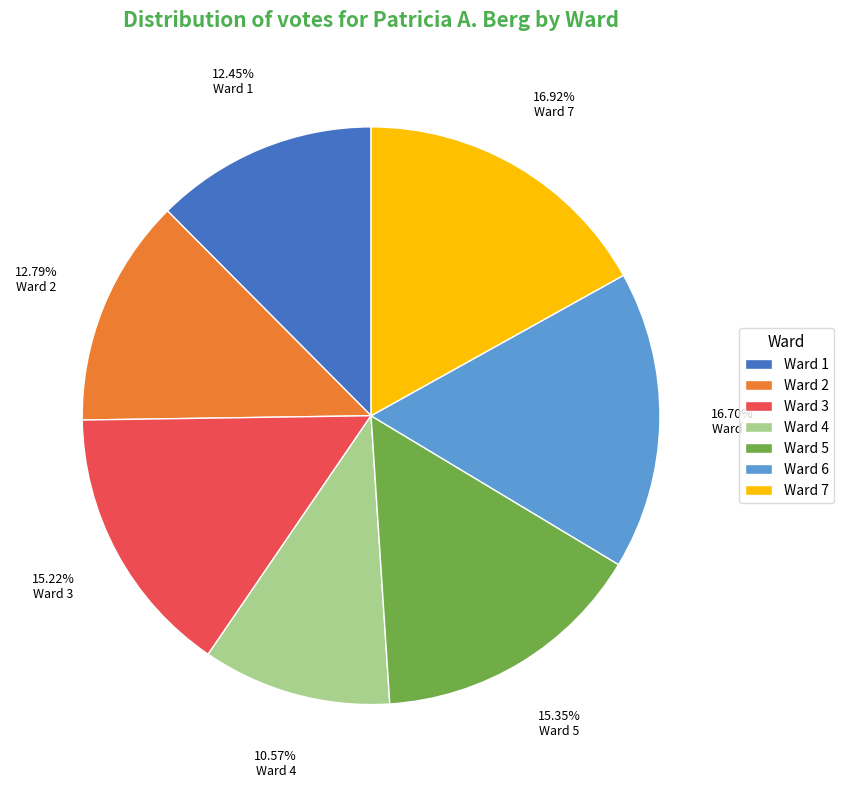

Approximately how many times larger is the value at Ward 2 compared to Ward 4?

1.2